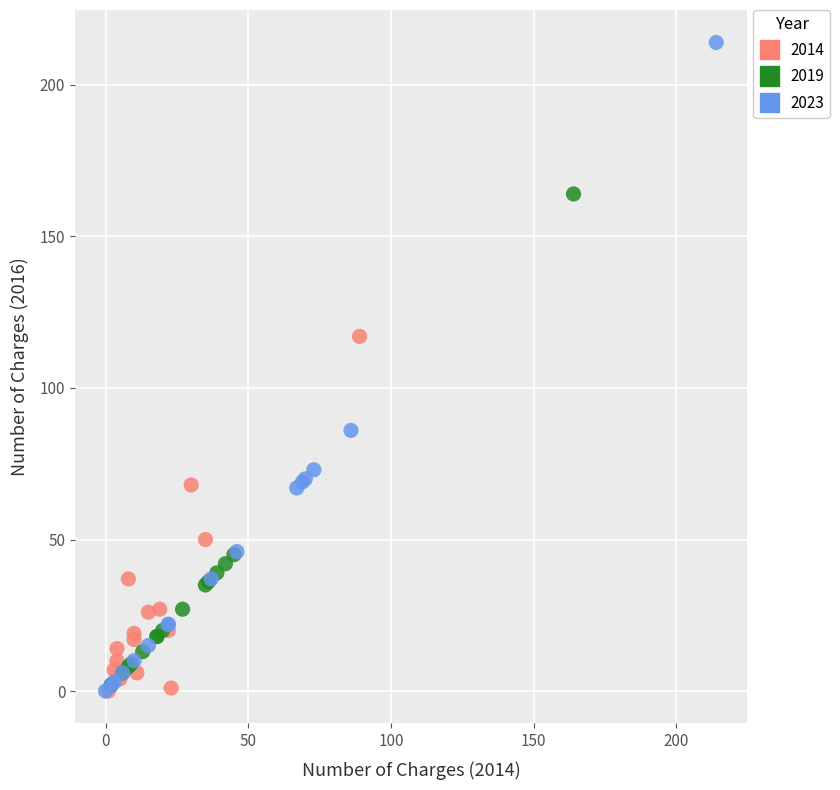

What are all the series names shown in the legend?

2014, 2019, 2023